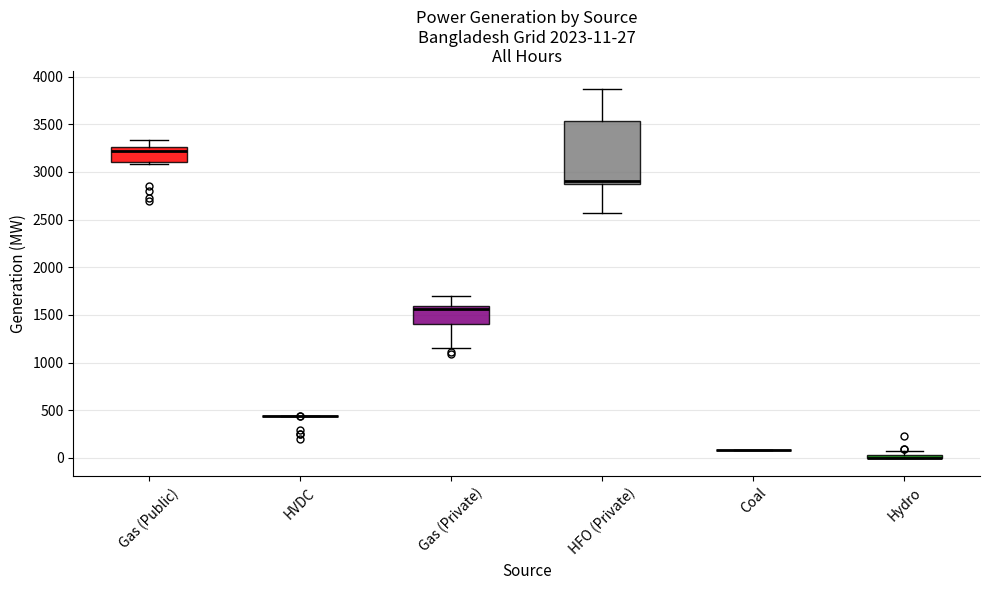

Comparing the boxes themselves (not the whiskers), which one is the tallest?

HFO (Private)